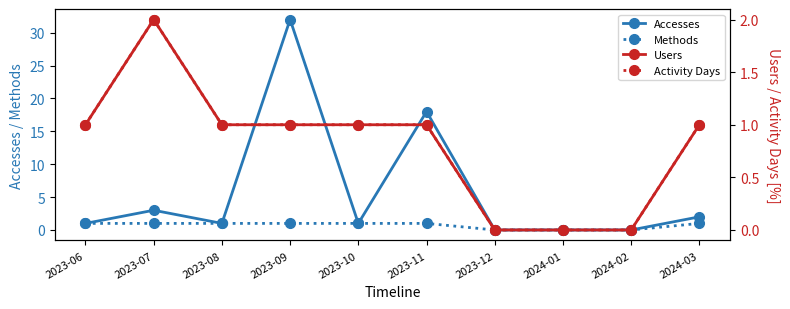

Rank the categories by Accesses value from lowest to highest.

2023-12, 2024-01, 2024-02, 2023-06, 2023-08, 2023-10, 2024-03, 2023-07, 2023-11, 2023-09